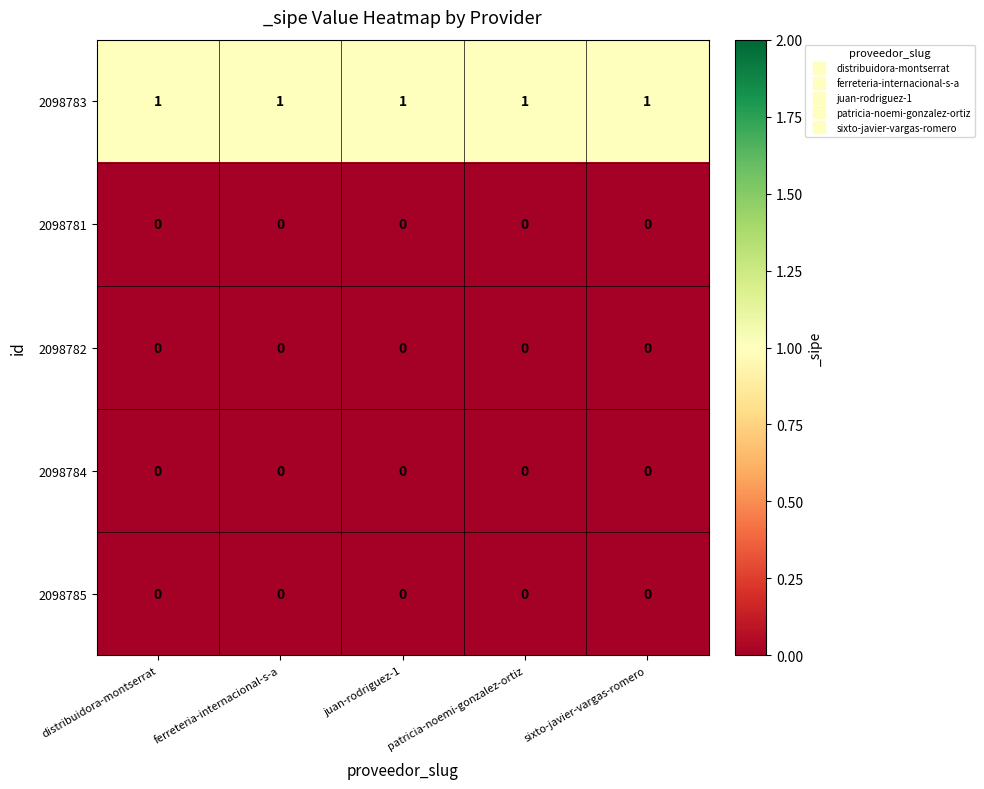

True or false: 2098782 has a value of 0 at ferreteria-internacional-s-a.

True